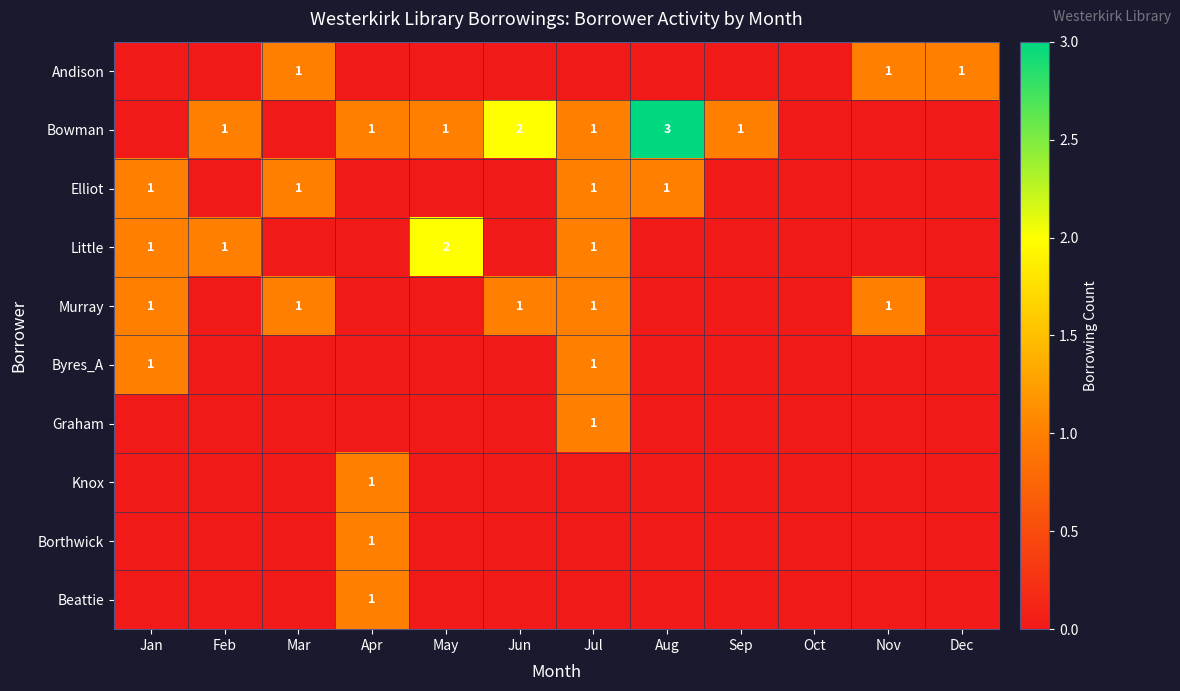

What is the total value across all series at Jun?

3